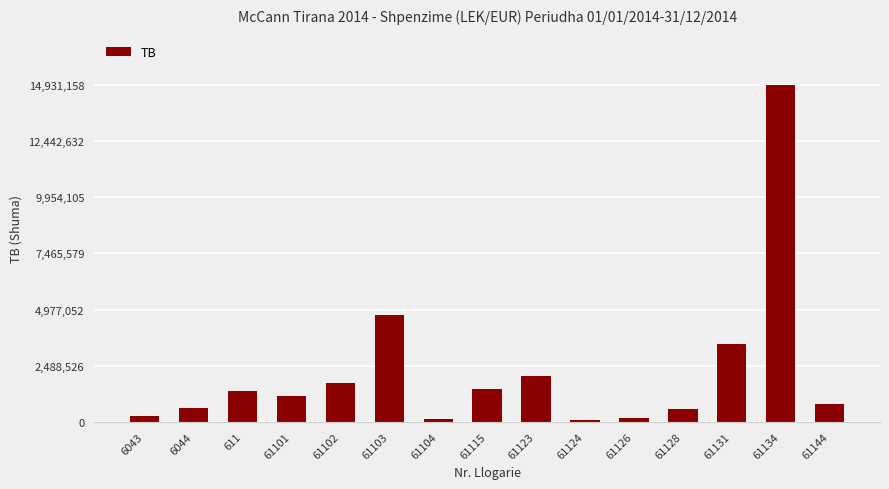

How many data points are less than 1149043?

7